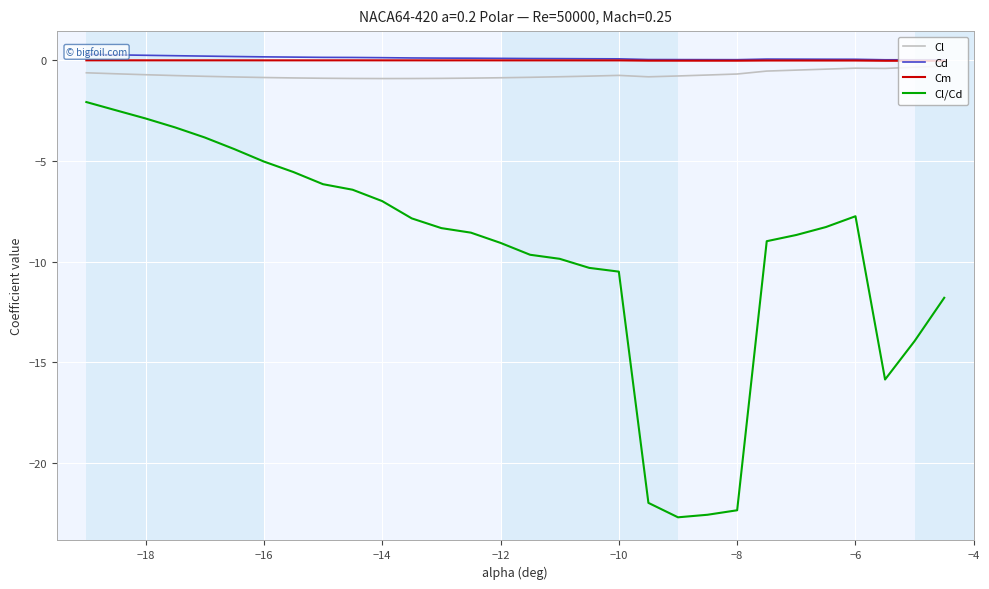

What is the sum of all Cm values?

-0.3